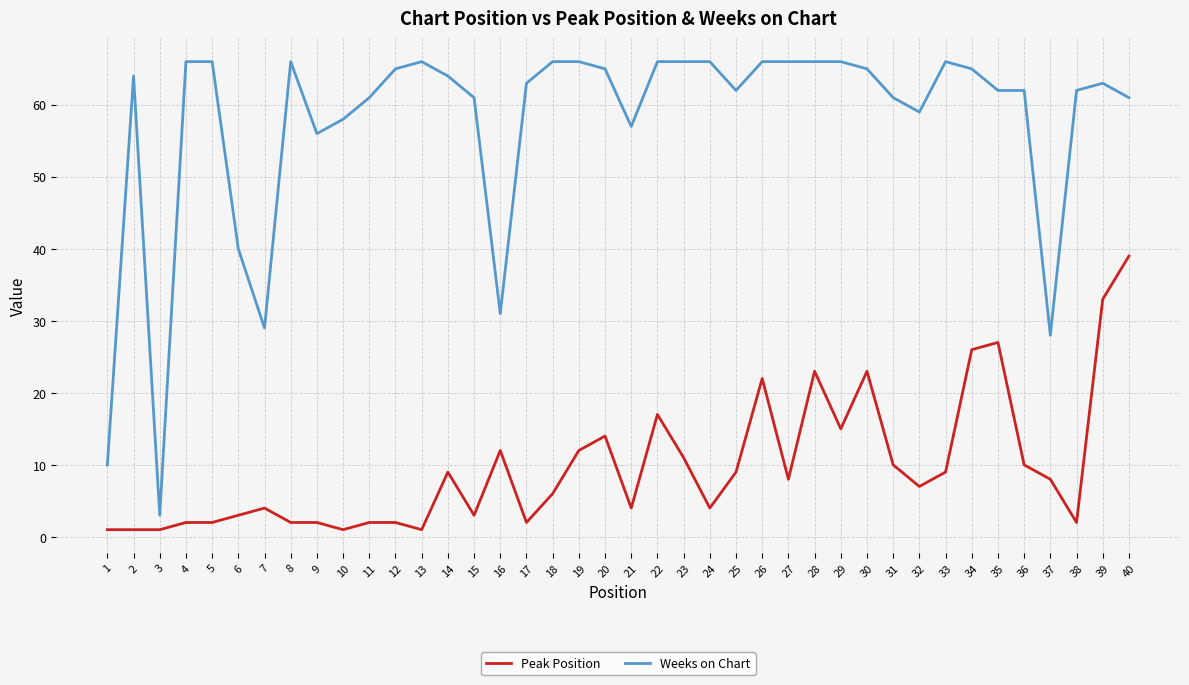

How many lines are shown in the chart?

2